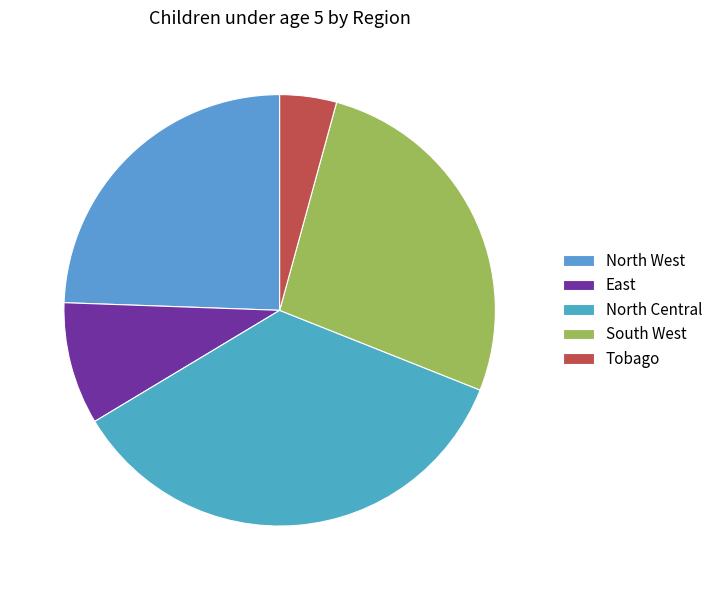

True or false: North Central accounts for 35% of the total.

True